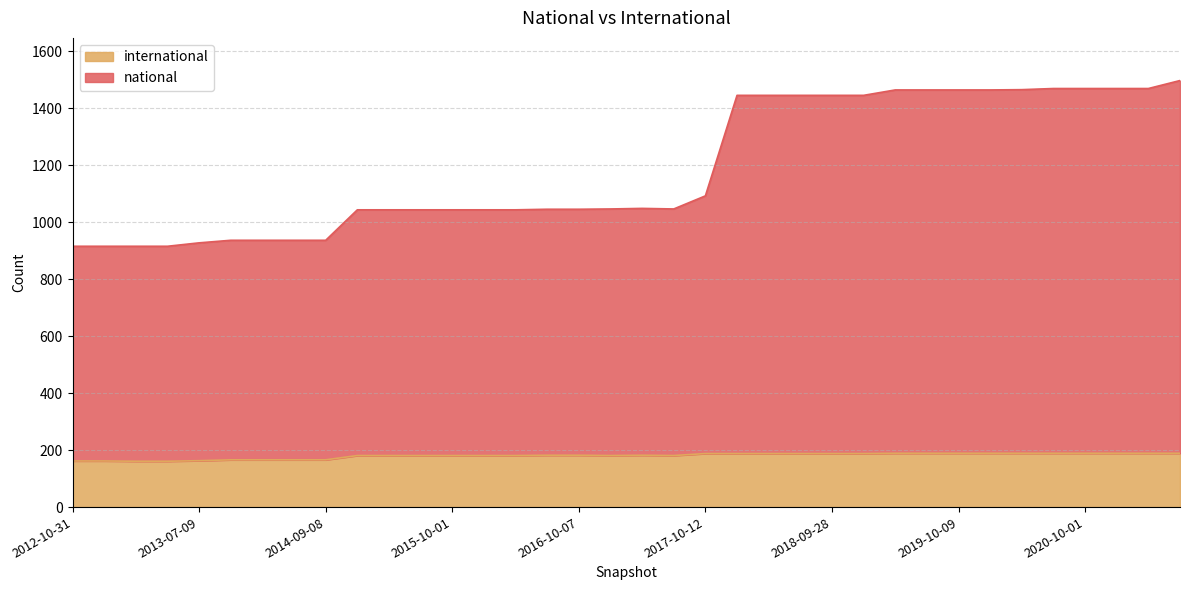

What is the greatest value displayed?

1498